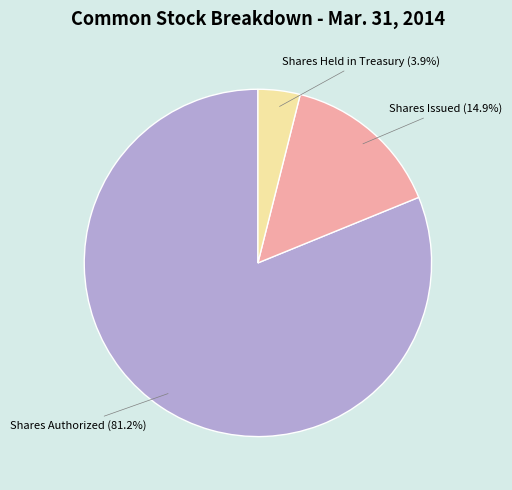

How many segments does this pie chart have?

3